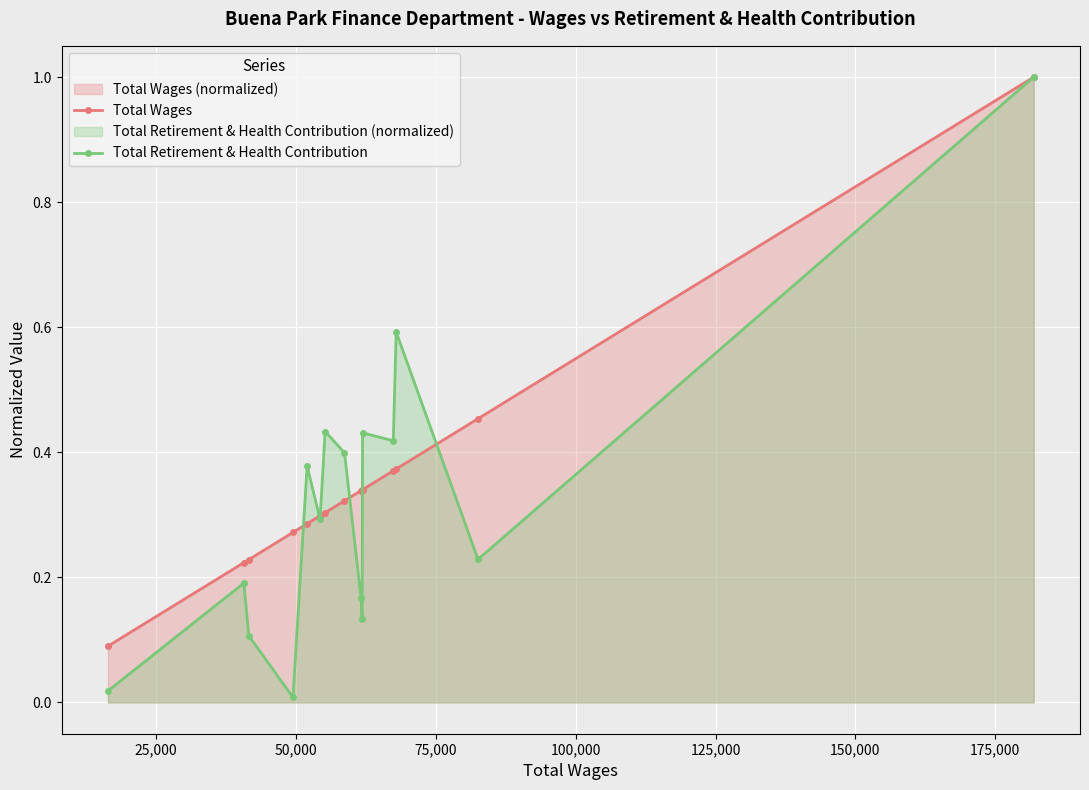

Reading right to left, extract all data points from this chart.

Total Wages: 1.0	0.5	0.4	0.4	0.3	0.3	0.3	0.3	0.3	0.3	0.3	0.3	0.2	0.2	0.1
Total Retirement & Health Contribution: 1.0	0.2	0.6	0.4	0.4	0.1	0.2	0.4	0.4	0.3	0.4	0.0	0.1	0.2	0.0